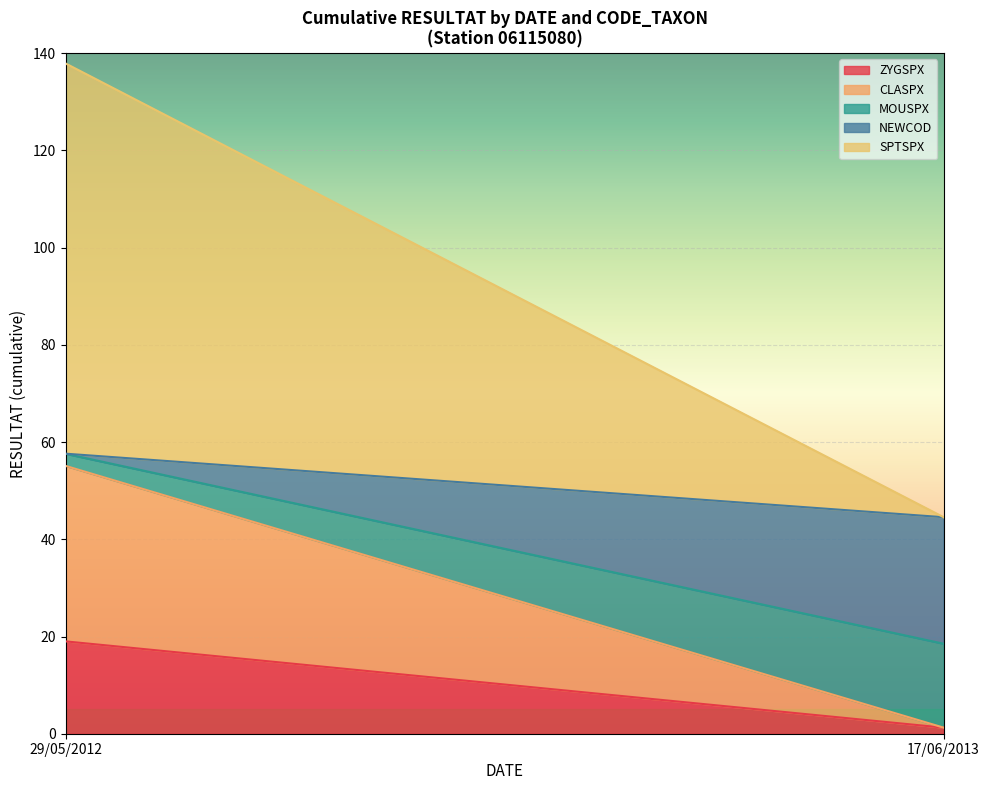

Which category has the highest value in the ZYGSPX series?

29/05/2012